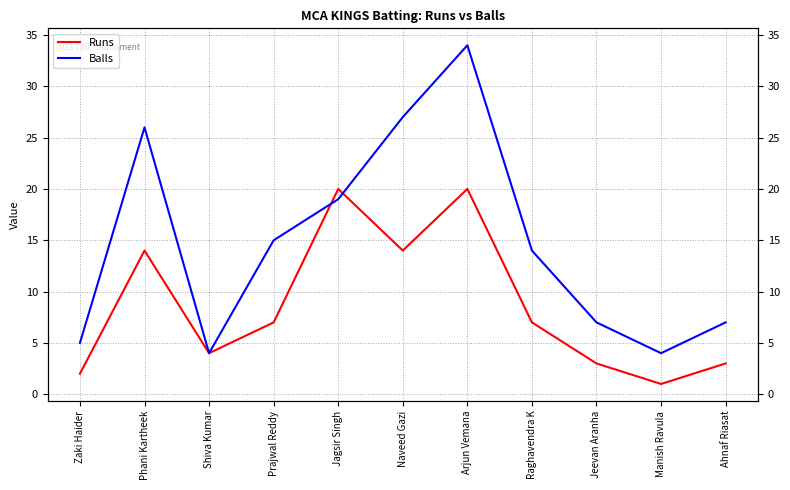

At how many categories does at least one series exceed 11?

6